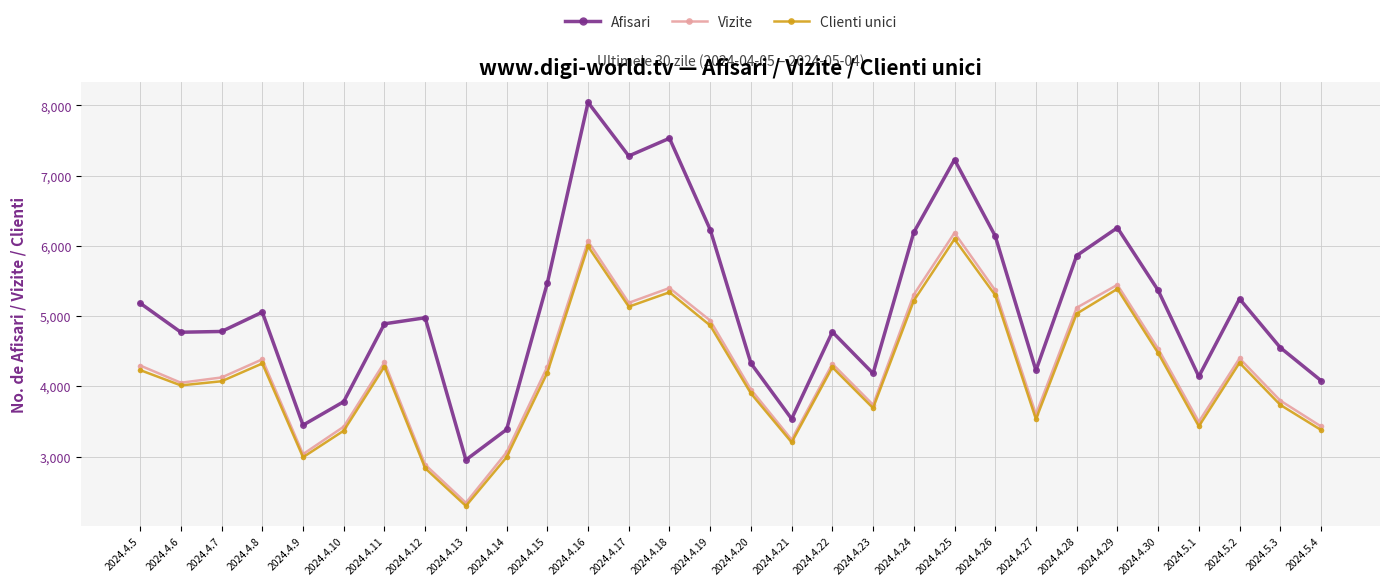

What is the difference between the highest and lowest values at 2024.4.25?

1131